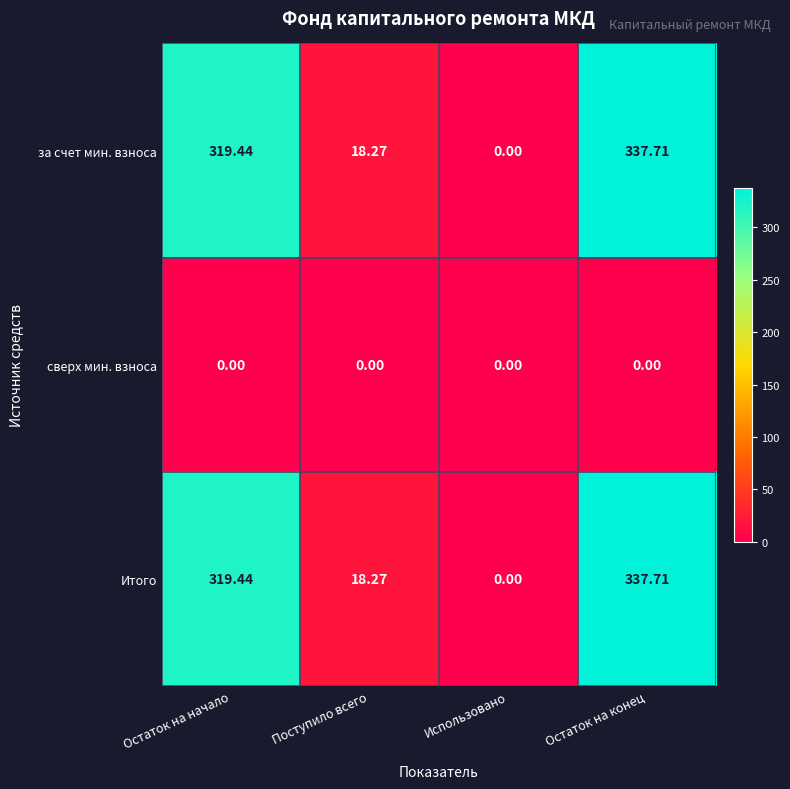

At which label is Итого closest to 168?

Поступило всего